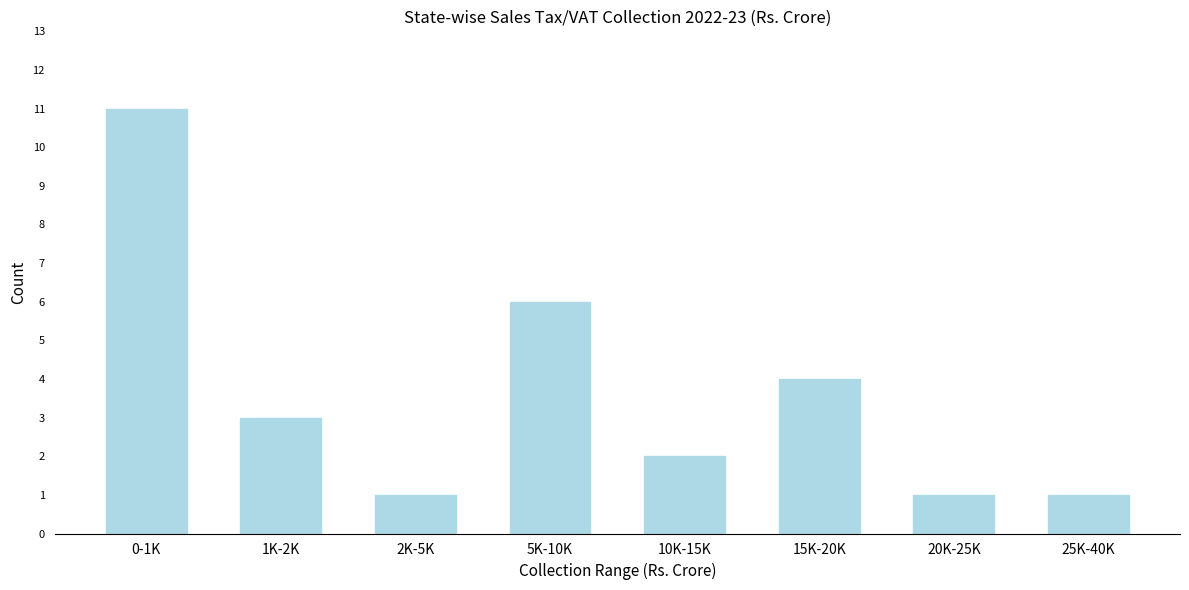

Reading left to right, extract all data points from this chart.

0-1K=11	1K-2K=3	2K-5K=1	5K-10K=6	10K-15K=2	15K-20K=4	20K-25K=1	25K-40K=1